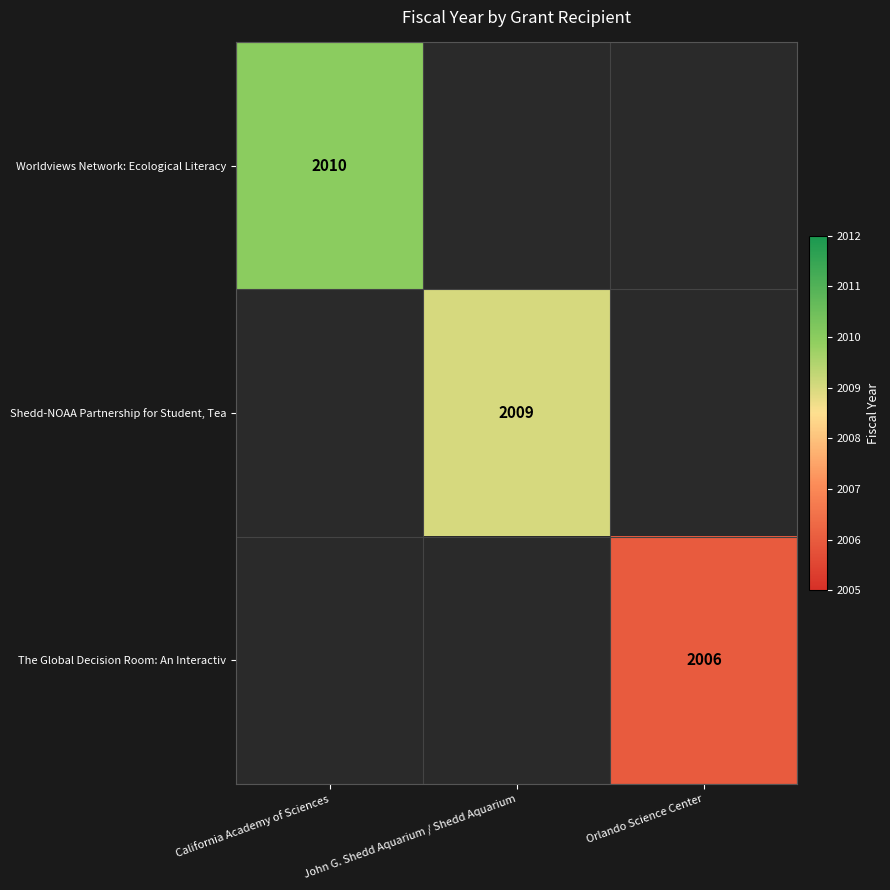

True or false: The Global Decision Room: An Interactiv has a value of 1197 at Orlando Science Center.

False